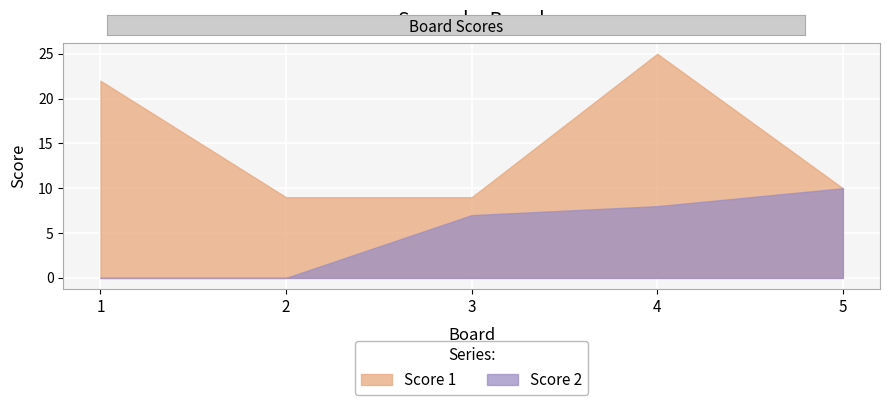

What are all the series names shown in the legend?

Score 1, Score 2